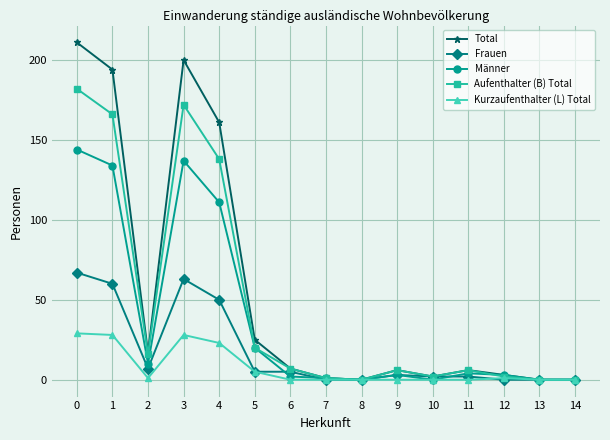

At which category does Männer reach its first local valley?

2